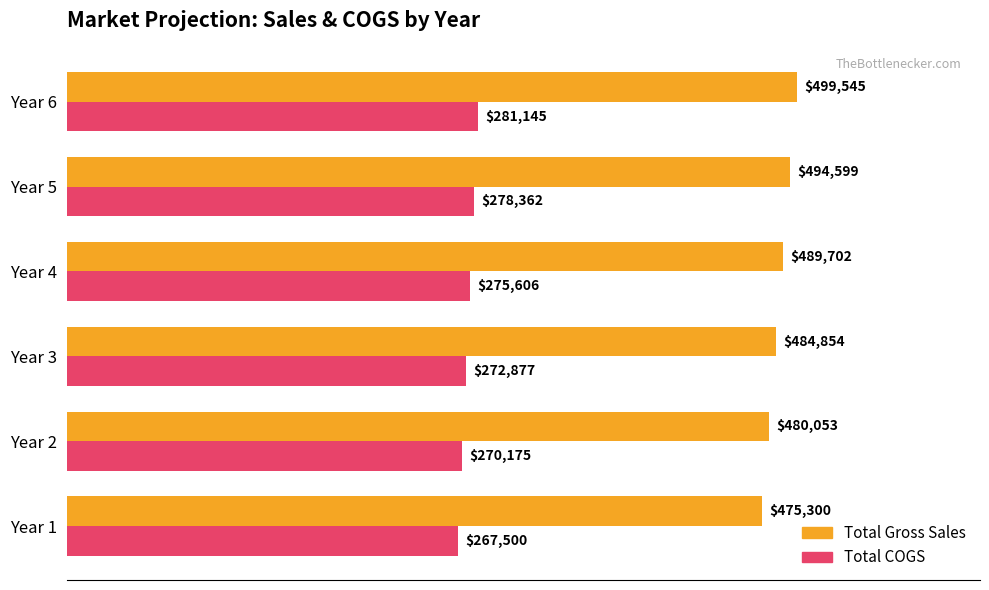

At which label is Total COGS closest to 274322?

Year 4